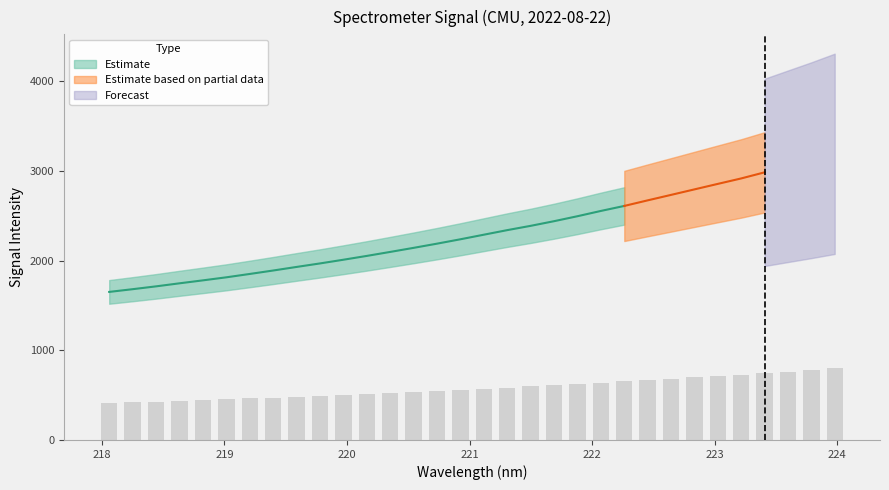

The Estimate series shows 3468.2 at 15. True or false?

False